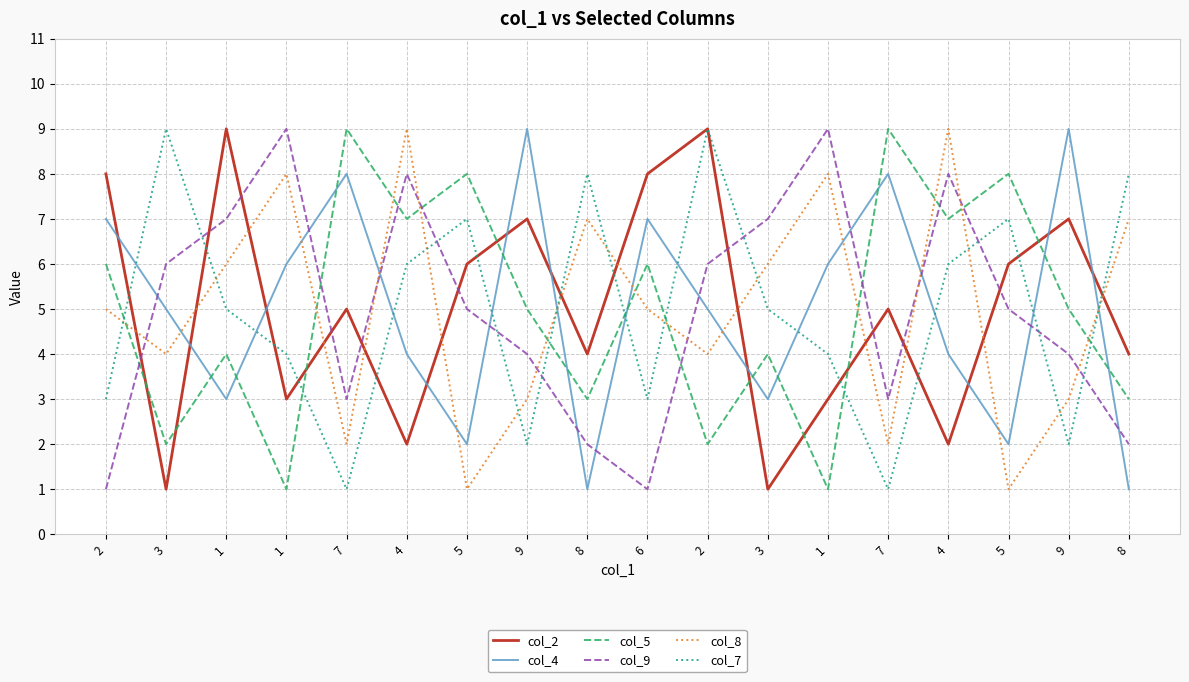

What is the smallest value displayed?

1